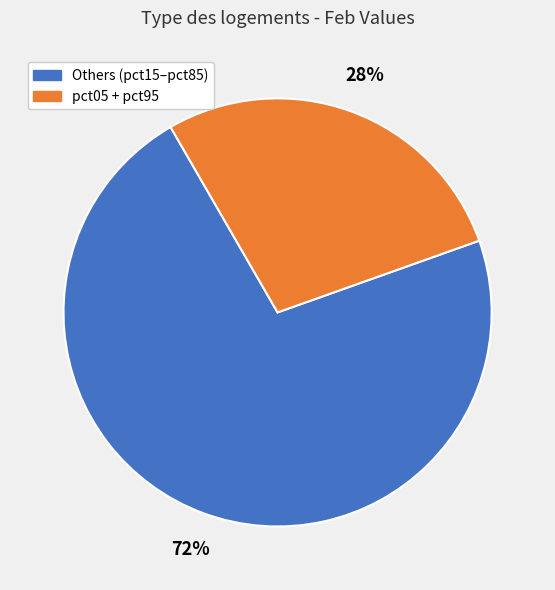

To the nearest percent, what is the average slice percentage?

50%